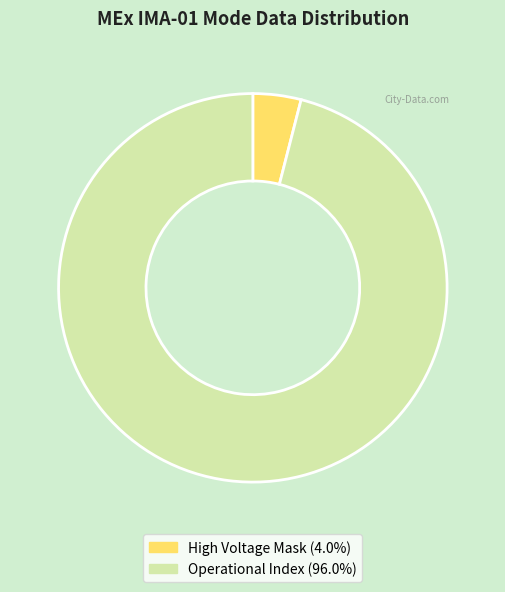

Is there any slice that represents more than half of the pie?

Yes